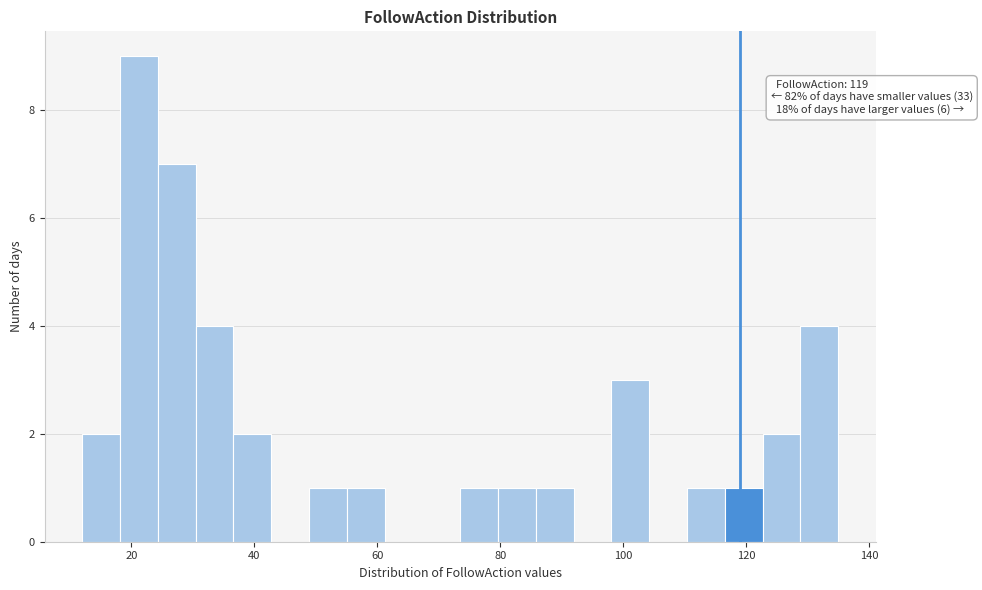

Around what value on the x-axis is the tallest bar? Give the approximate position of its centre, as read against the axis.

22